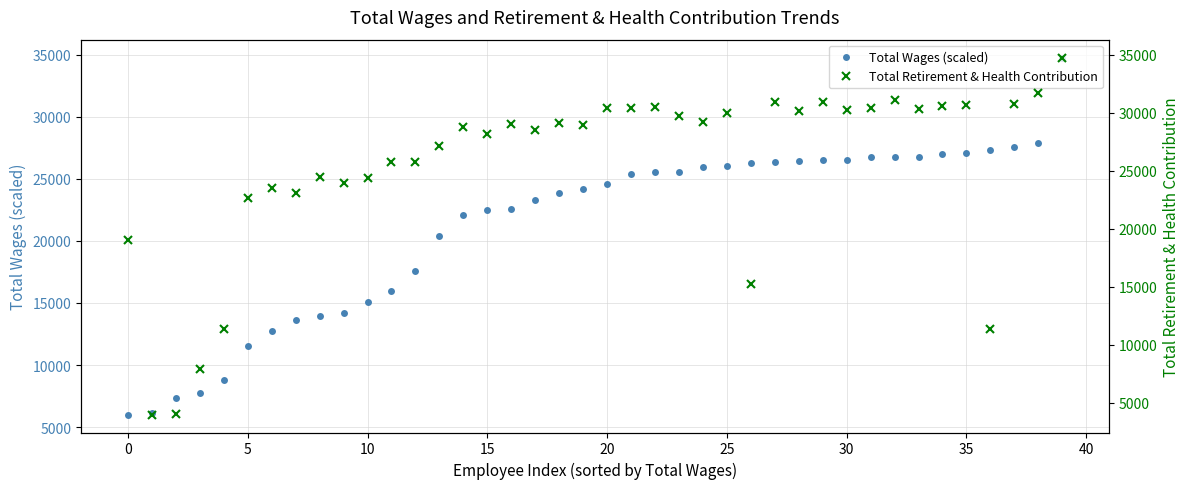

What is the average value of the Total Wages (scaled) series?

21169.7